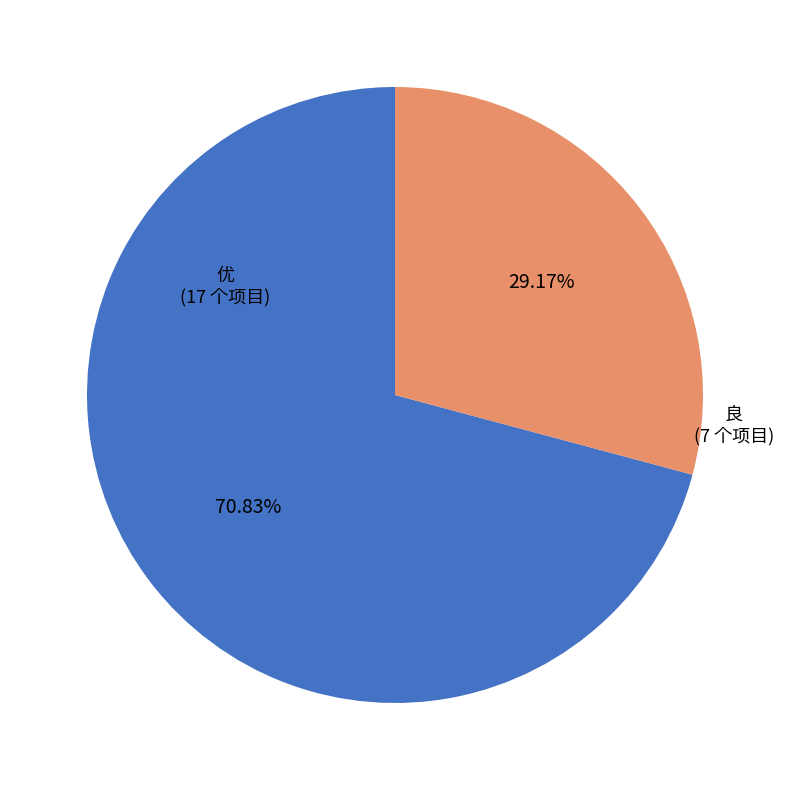

True or false: 优 accounts for 71% of the total.

True